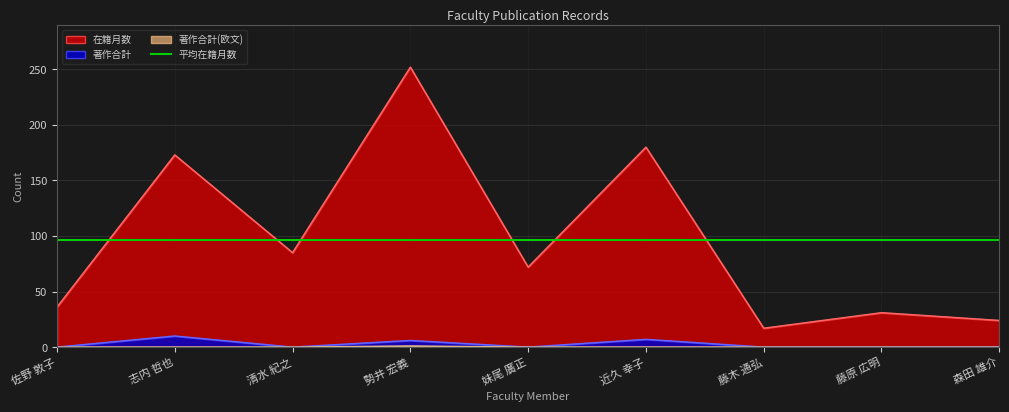

How many values in the 著作合計(欧文) series exceed 0?

1